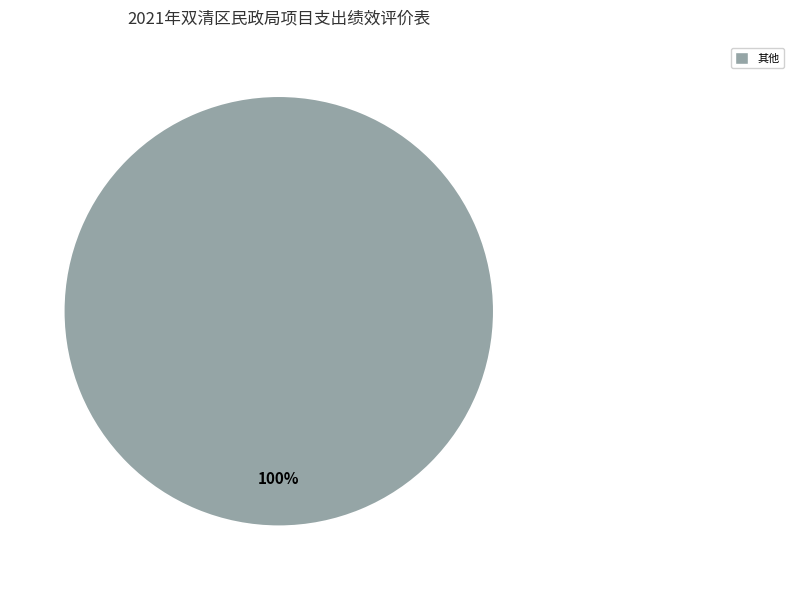

Is there any slice that represents more than half of the pie?

Yes